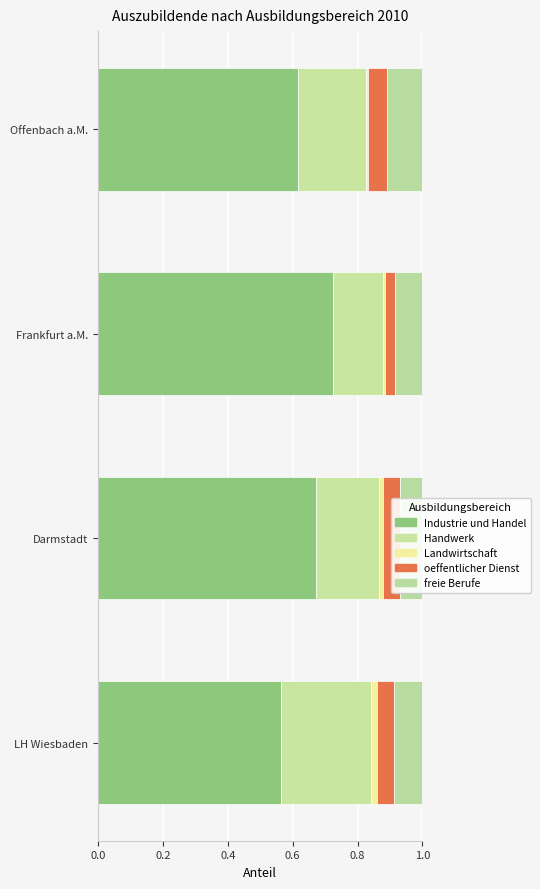

What is the total value across all series at Darmstadt?

1.0